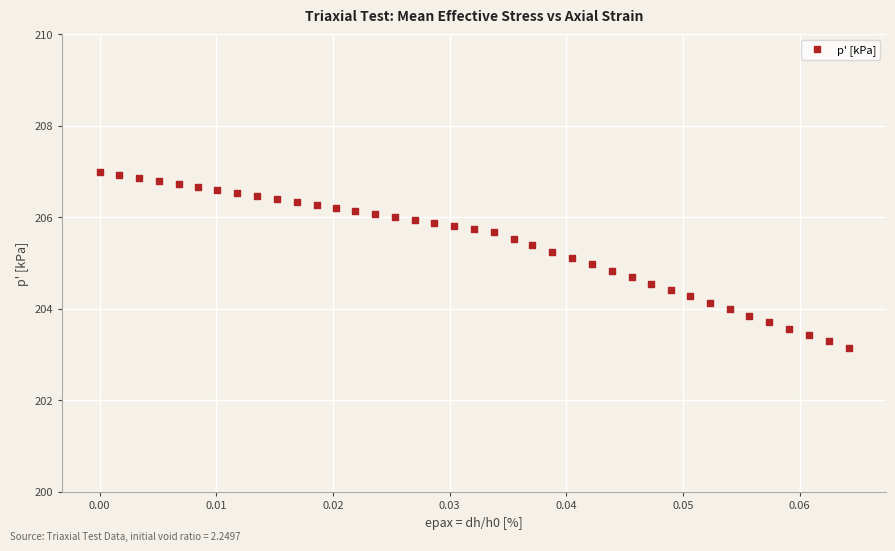

What is the range of Y values (max minus min)?

3.9